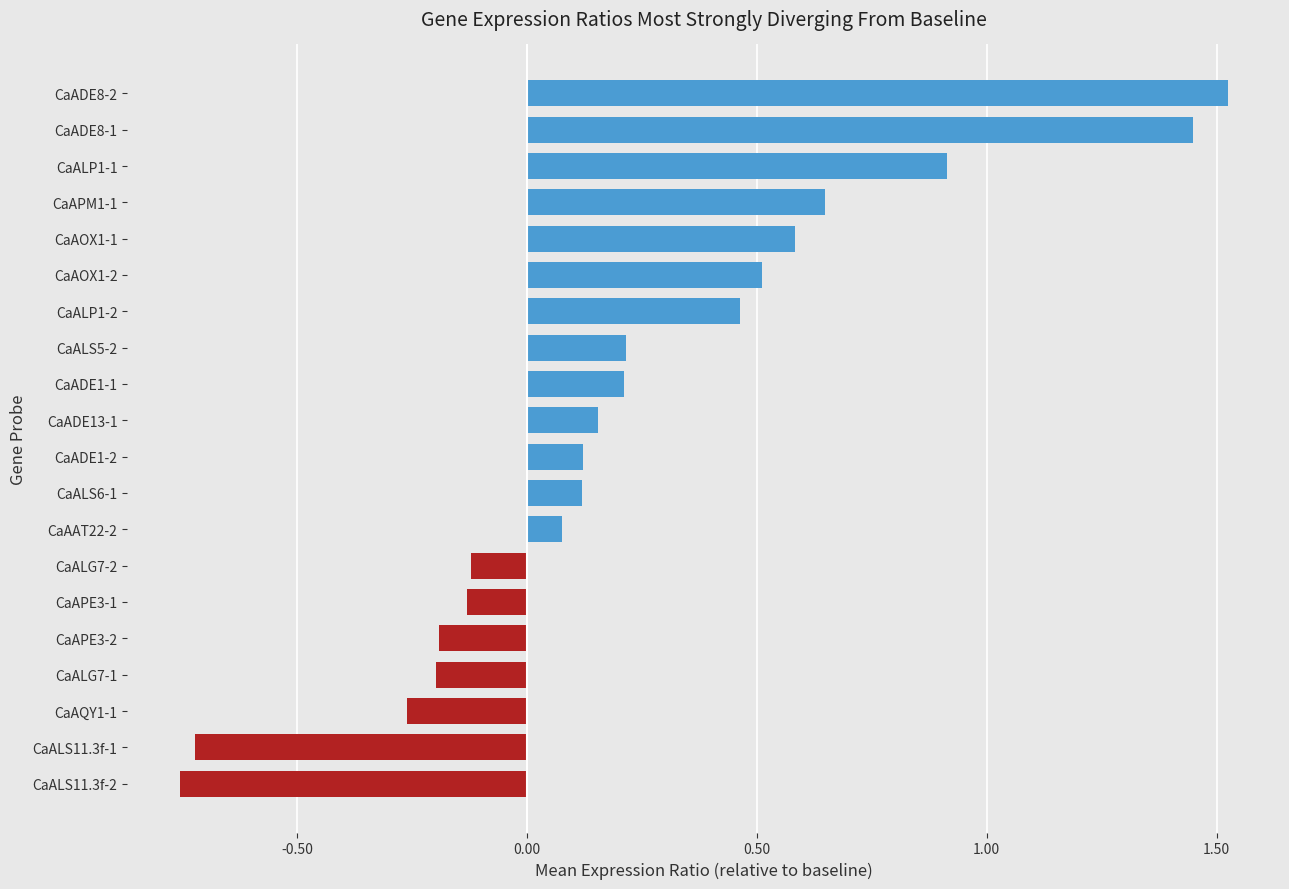

Are the bars horizontal?

Yes